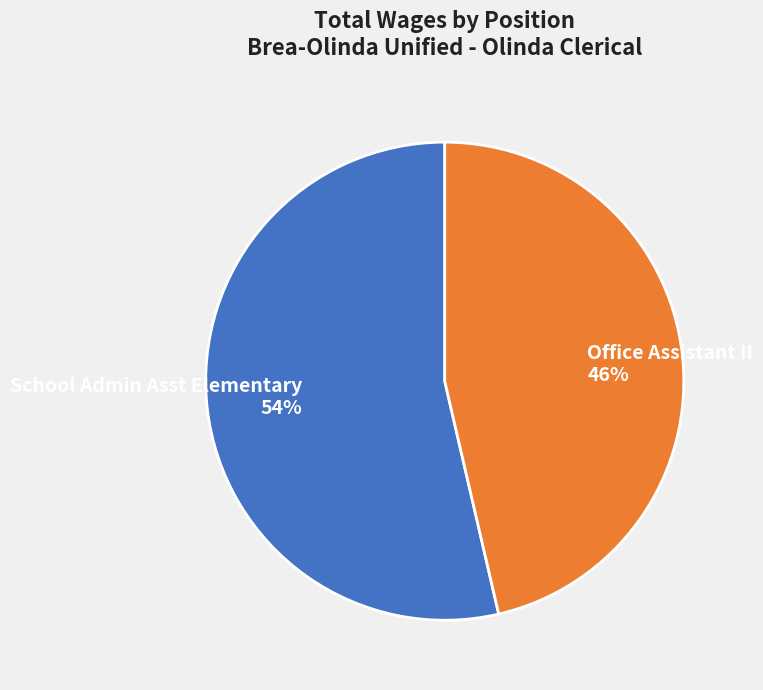

Rank the categories by value from highest to lowest.

School Admin Asst Elementary, Office Assistant II